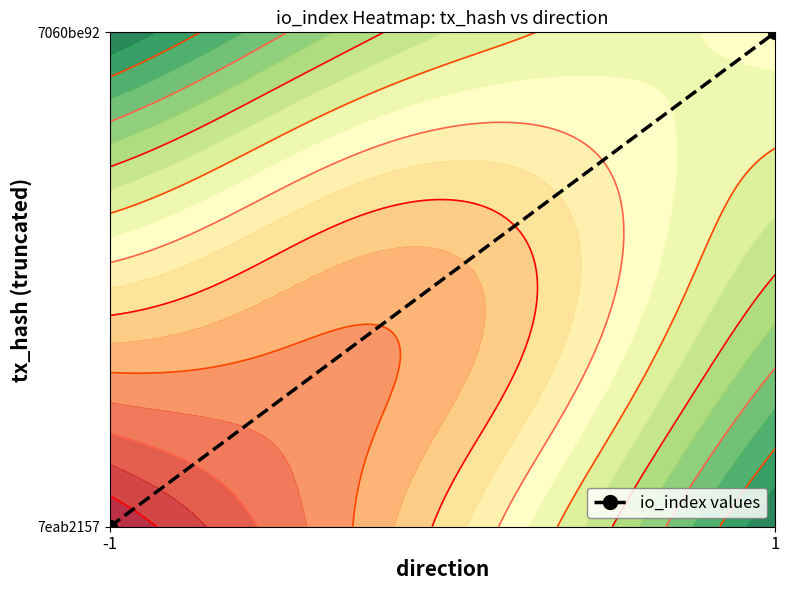

Which has a higher value, 1 or -1?

1